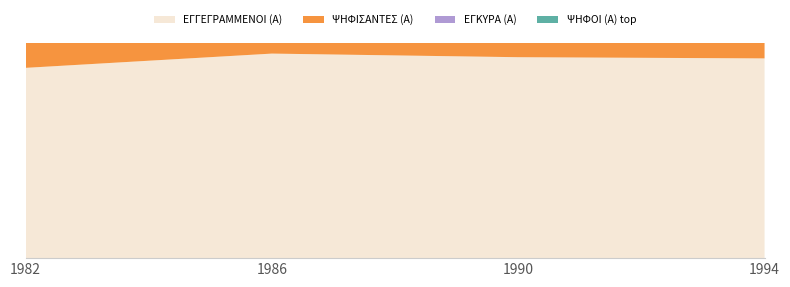

Reading left to right, what are all the values shown in this chart?

ΕΓΓΕΓΡΑΜΜΕΝΟΙ (Α): 1982=1267	1986=1362	1990=1338	1994=1330
ΨΗΦΙΣΑΝΤΕΣ (Α): 1982=1023	1986=1077	1990=1068	1994=1071
ΕΓΚΥΡΑ (Α): 1982=1013	1986=1048	1990=1054	1994=1038
ΨΗΦΟΙ (Α) top: 1982=565	1986=596	1990=473	1994=565